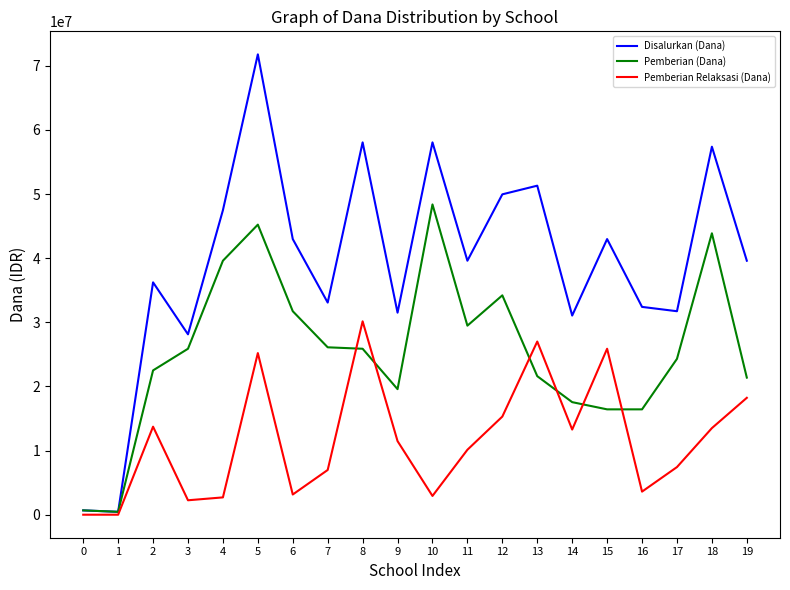

Between 17 and 19, which series saw the biggest shift?

Pemberian Relaksasi (Dana)